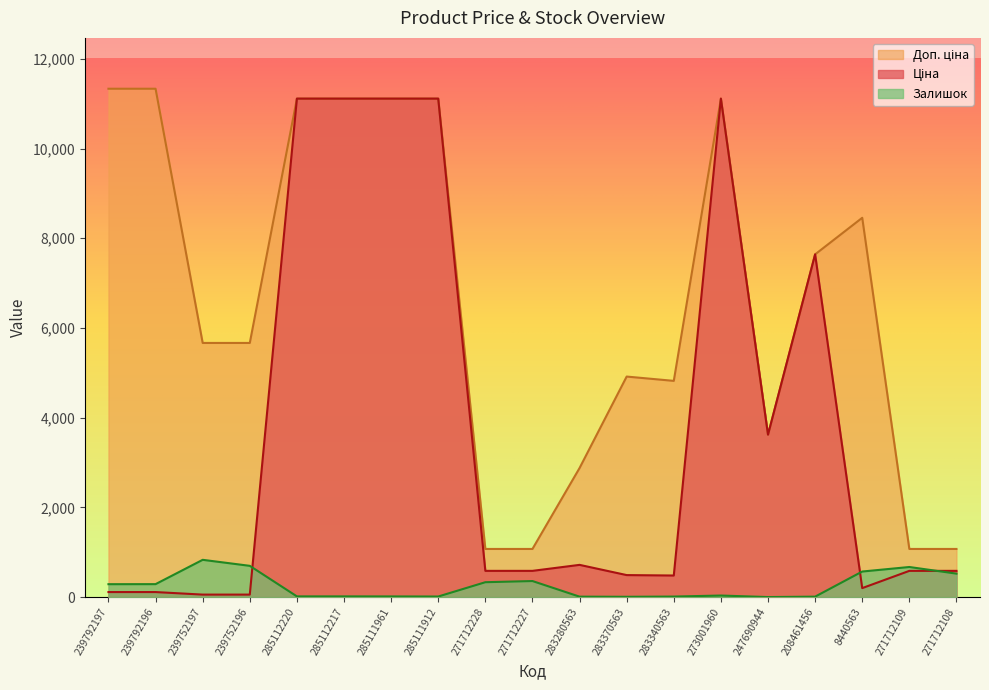

Which series ends up on top after the final intersection of Залишок and Ціна?

Ціна